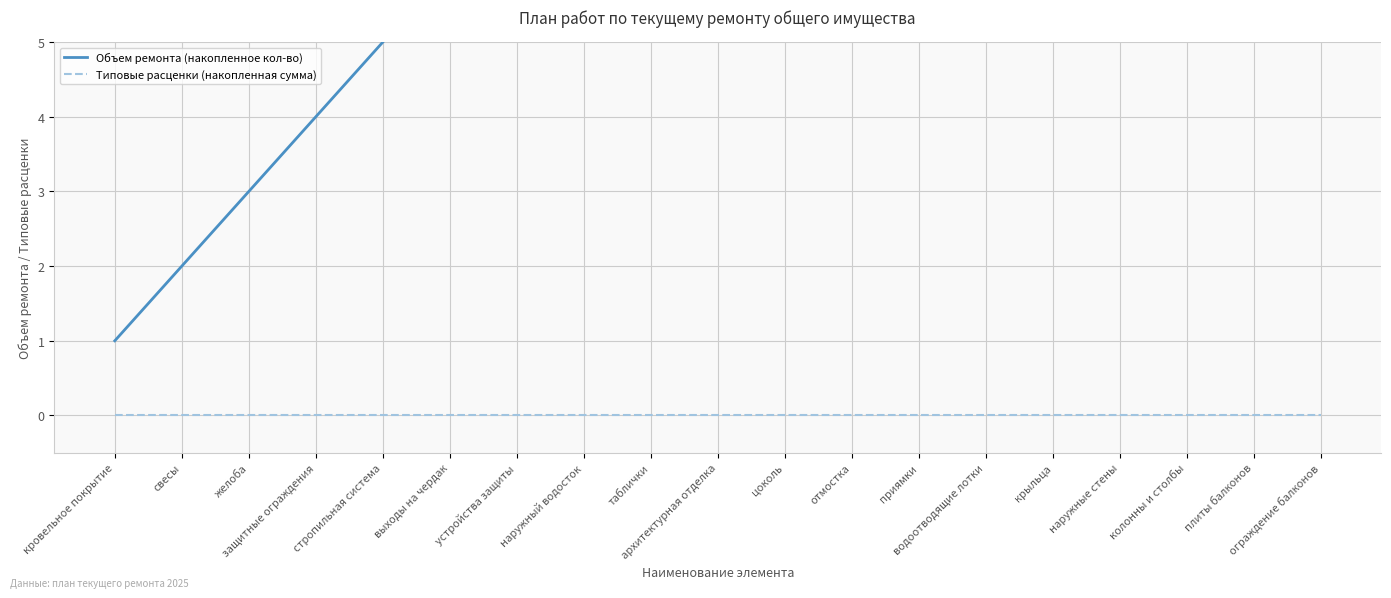

Is the value of Типовые расценки (накопленная сумма) at желоба greater than the value of Объем ремонта (накопленное кол-во) at плиты балконов?

No